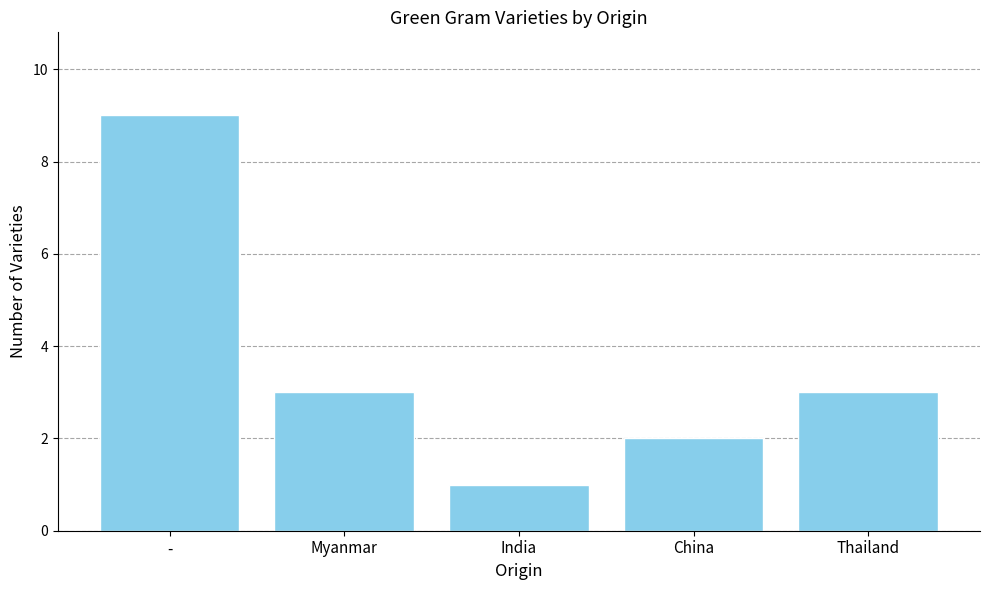

How many bars are there in total?

5